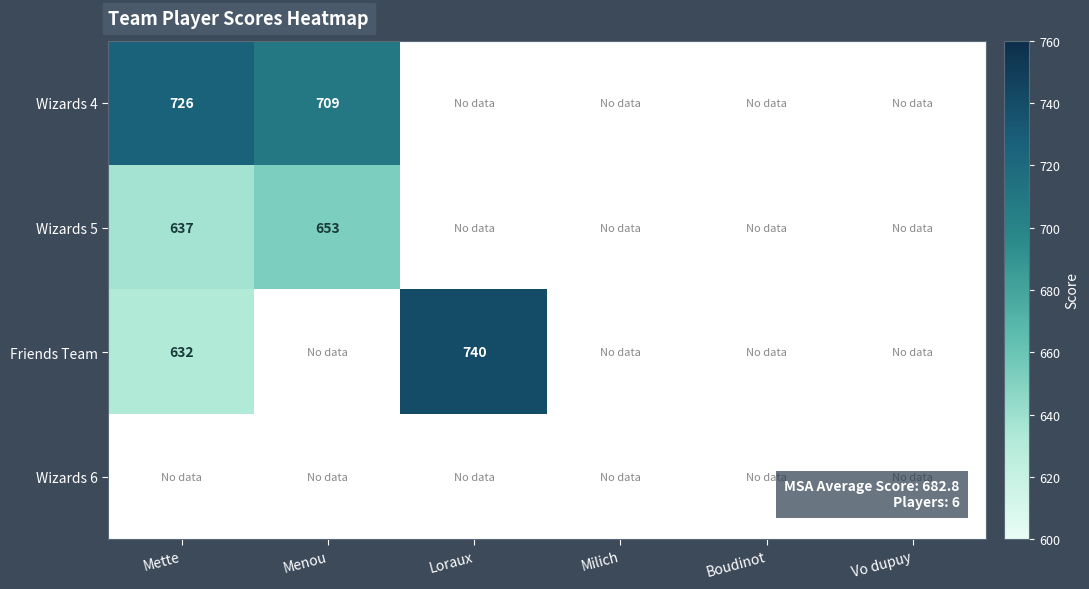

What is the minimum value shown in the chart?

632.0